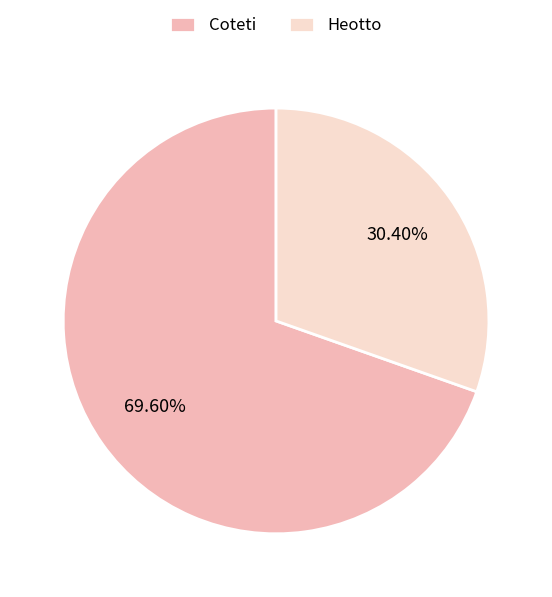

Approximately how many times larger is the value at Heotto compared to Coteti?

0.4